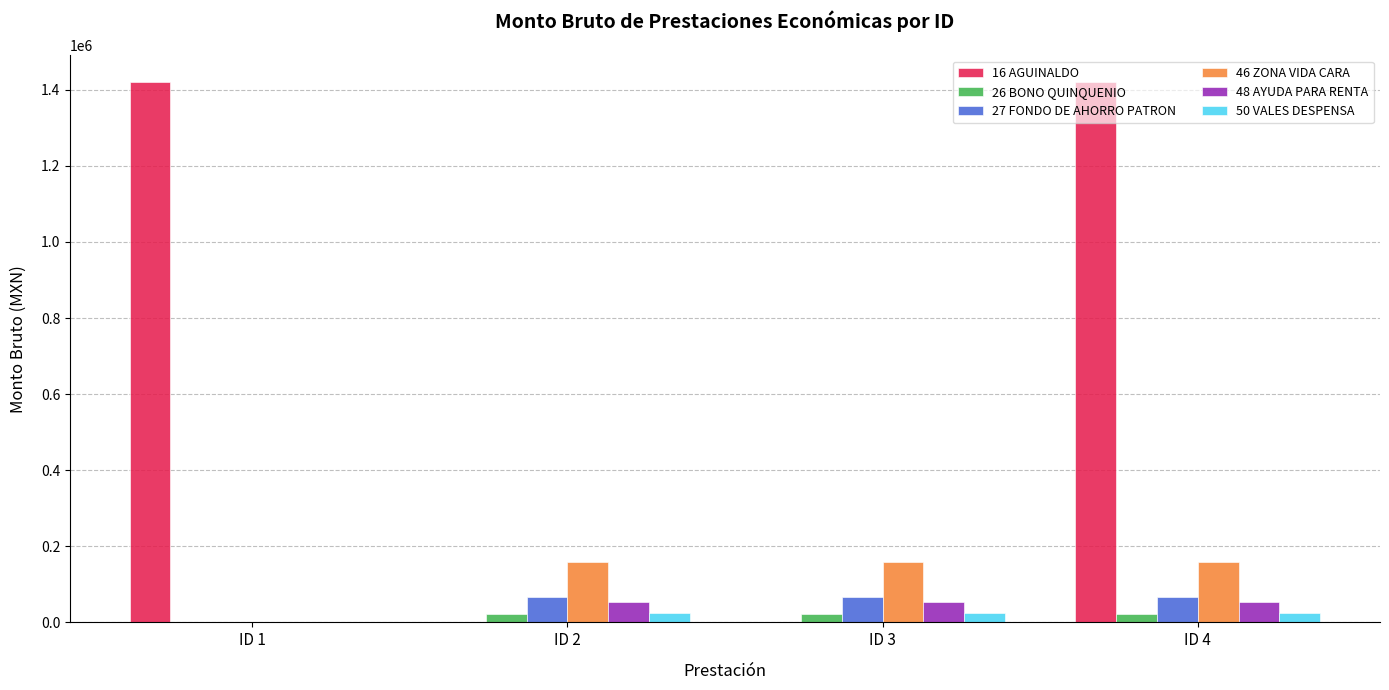

Where does the 50 VALES DESPENSA series first go above 25563?

ID 2